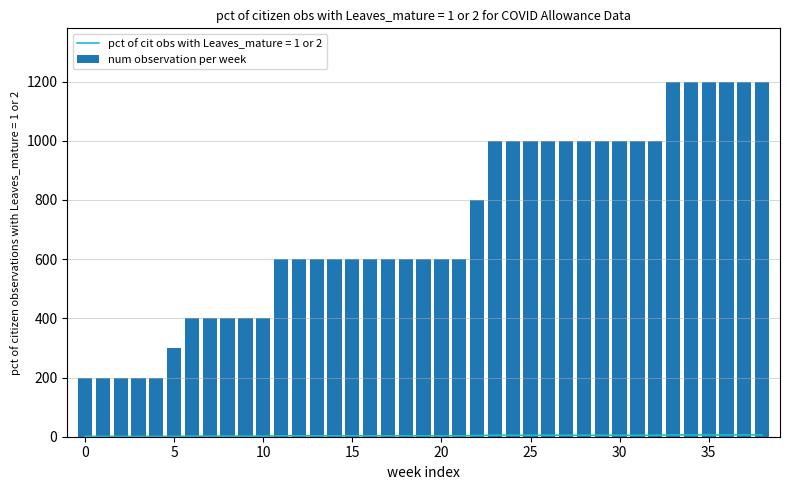

What is the difference between the second highest and minimum values?

1000